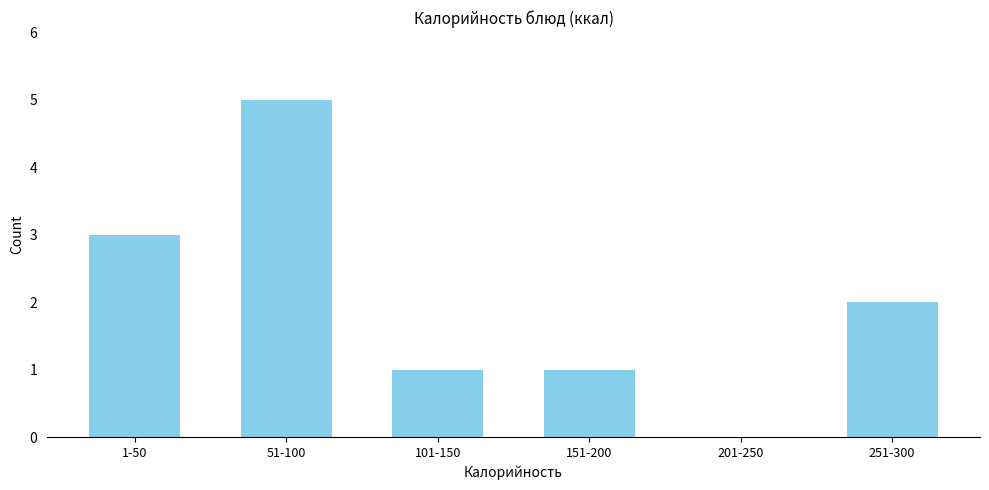

Reading right to left, what are all the values shown in this chart?

251-300=2	201-250=0	151-200=1	101-150=1	51-100=5	1-50=3